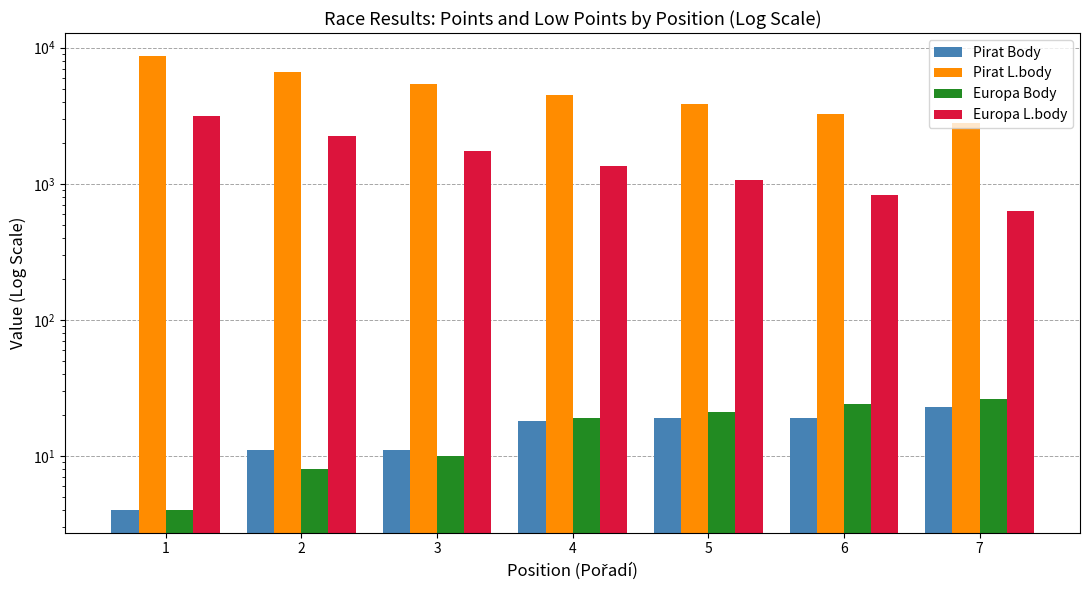

What is the value of the Europa Body bar at the 7th from the left?

26